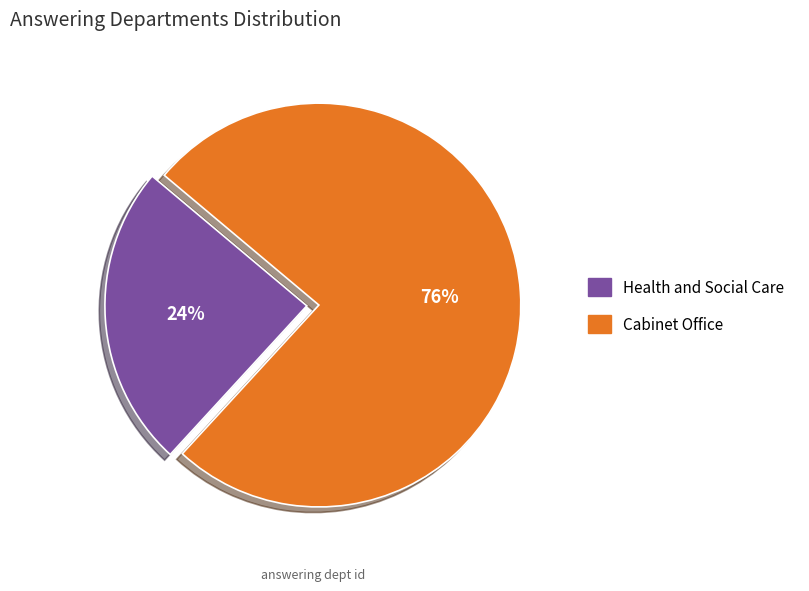

Between Health and Social Care and Cabinet Office, which is larger?

Cabinet Office